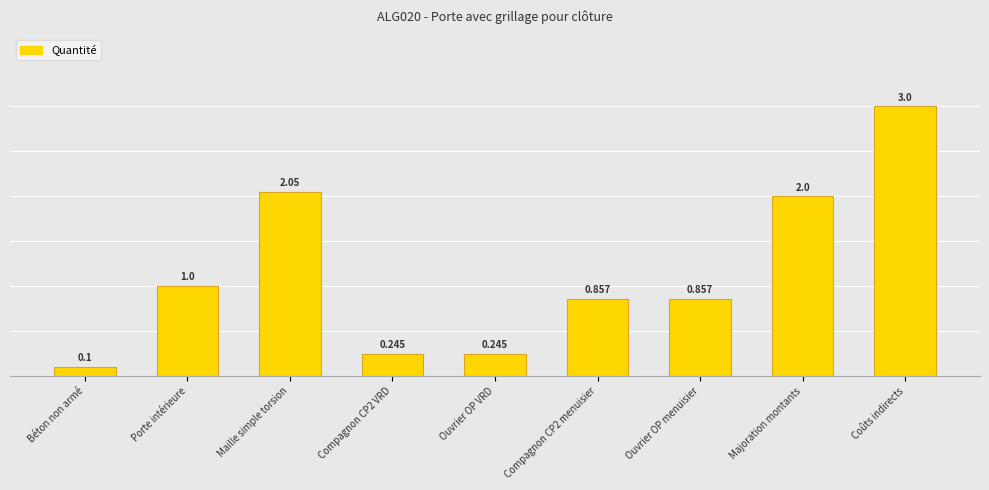

List the labels in order of value, smallest first.

Béton non armé, Compagnon CP2 VRD, Ouvrier OP VRD, Compagnon CP2 menuisier, Ouvrier OP menuisier, Porte intérieure, Majoration montants, Maille simple torsion, Coûts indirects